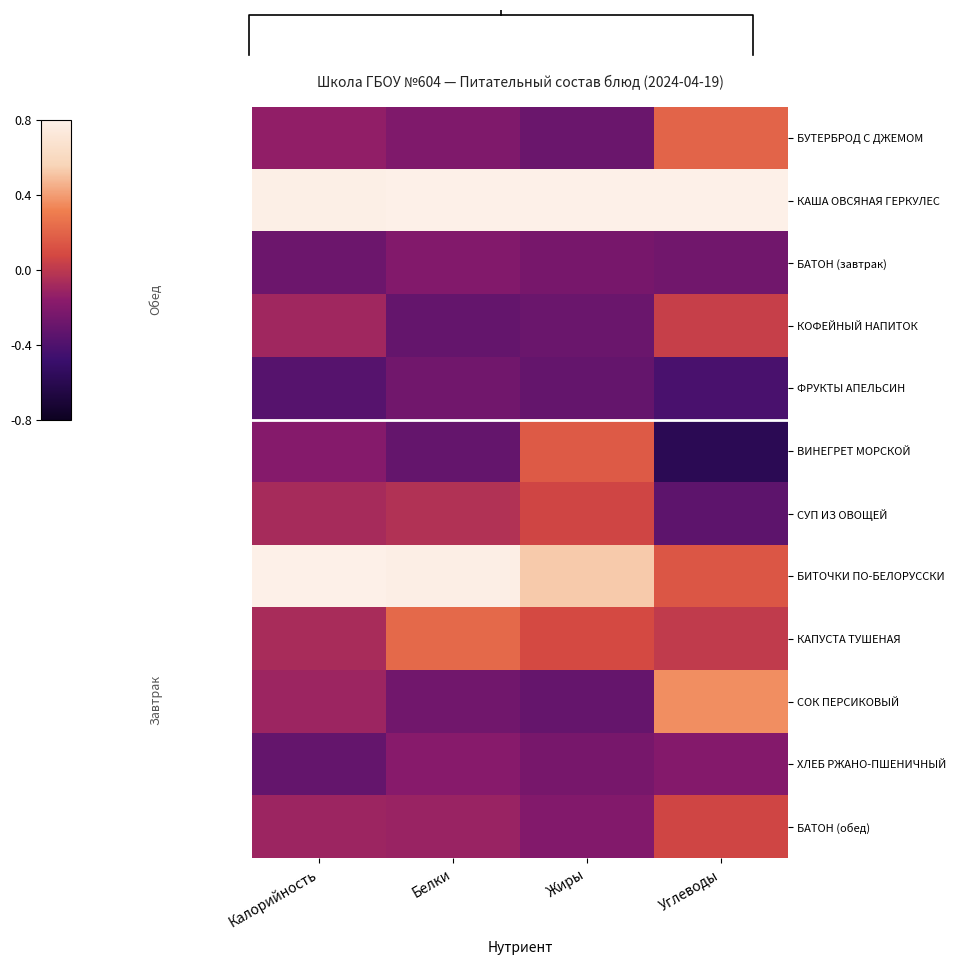

What is the spread (max minus min) of values at Белки?

3.0